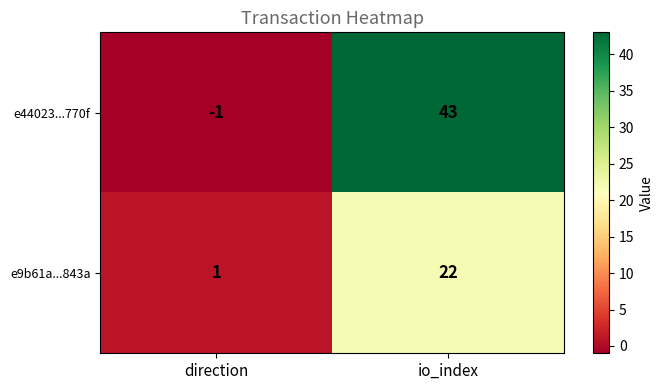

Is the value of e9b61a...843a at io_index greater than the value of e44023...770f at io_index?

No